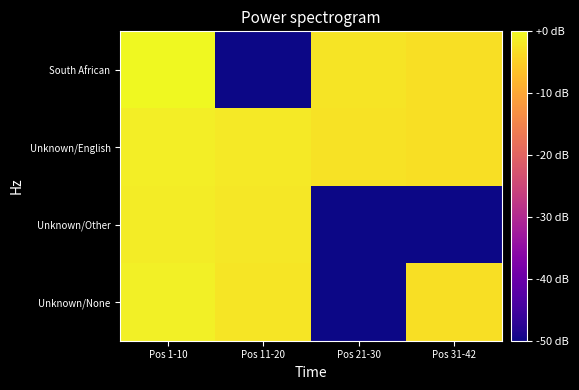

Reading left to right, extract all data points from this chart.

South African: Pos 1-10=-0.0	Pos 11-20=-50.0	Pos 21-30=-2.4	Pos 31-42=-3.1
Unknown/English: Pos 1-10=-1.2	Pos 11-20=-1.9	Pos 21-30=-2.6	Pos 31-42=-3.0
Unknown/Other: Pos 1-10=-1.4	Pos 11-20=-2.1	Pos 21-30=-50.0	Pos 31-42=-50.0
Unknown/None: Pos 1-10=-1.0	Pos 11-20=-2.2	Pos 21-30=-50.0	Pos 31-42=-3.1